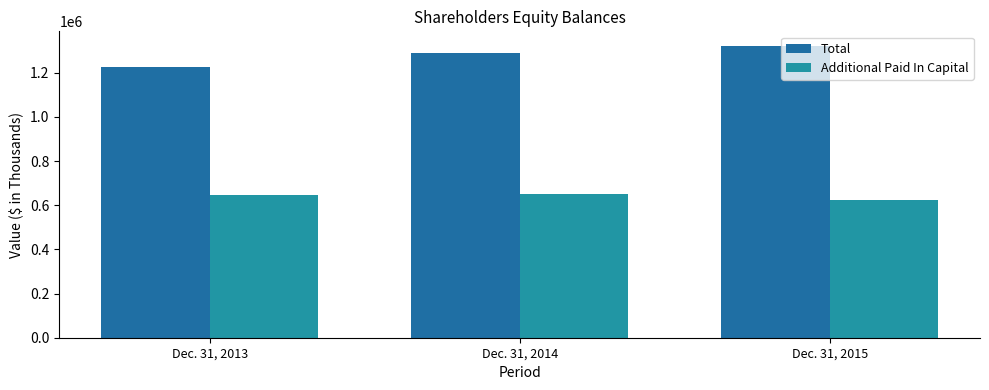

How many values in the Total series are below 1289625?

1